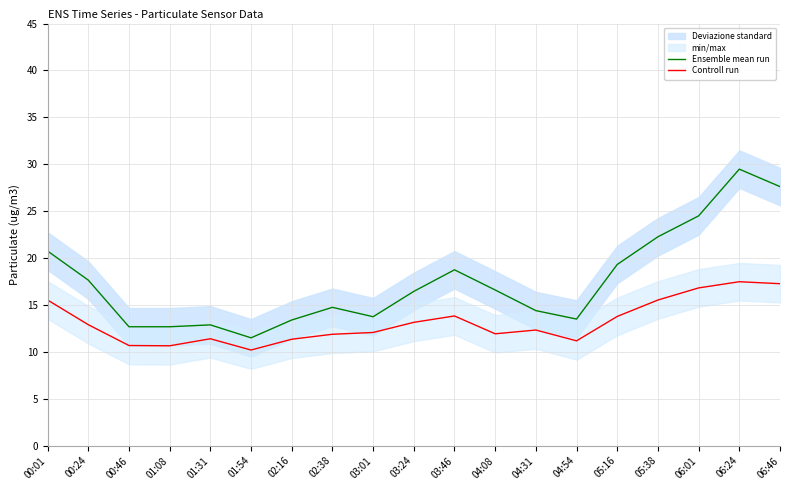

Does the chart have visible grid lines?

Yes